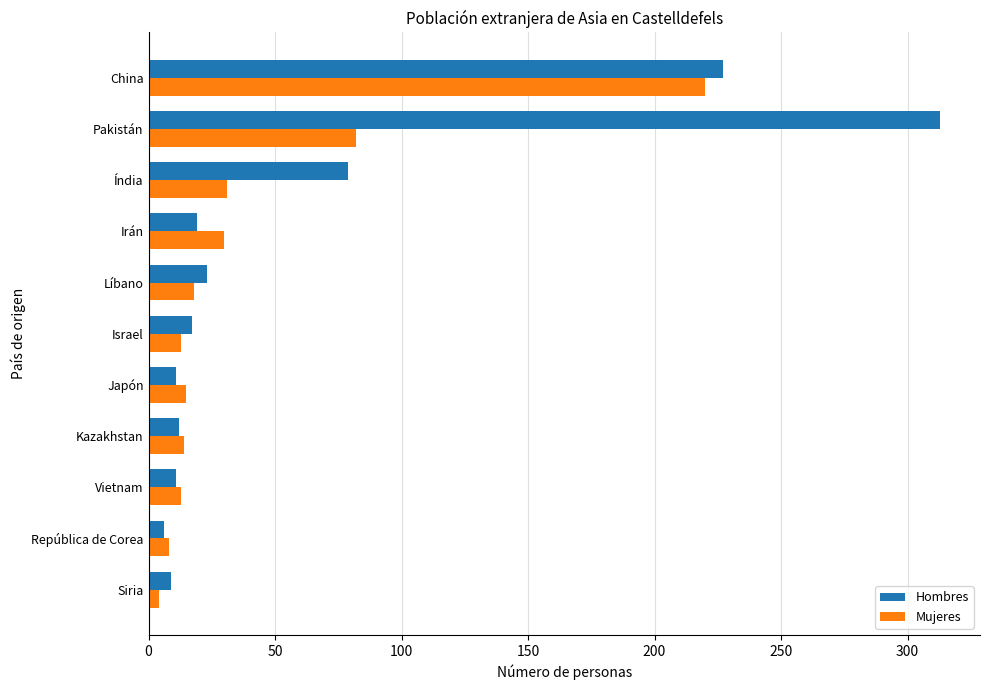

Count the number of categories in the chart.

11